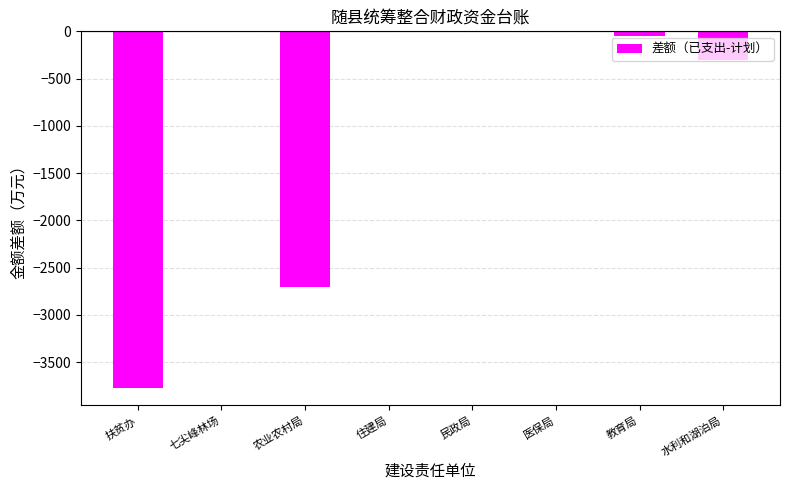

How many distinct data groups are displayed?

1